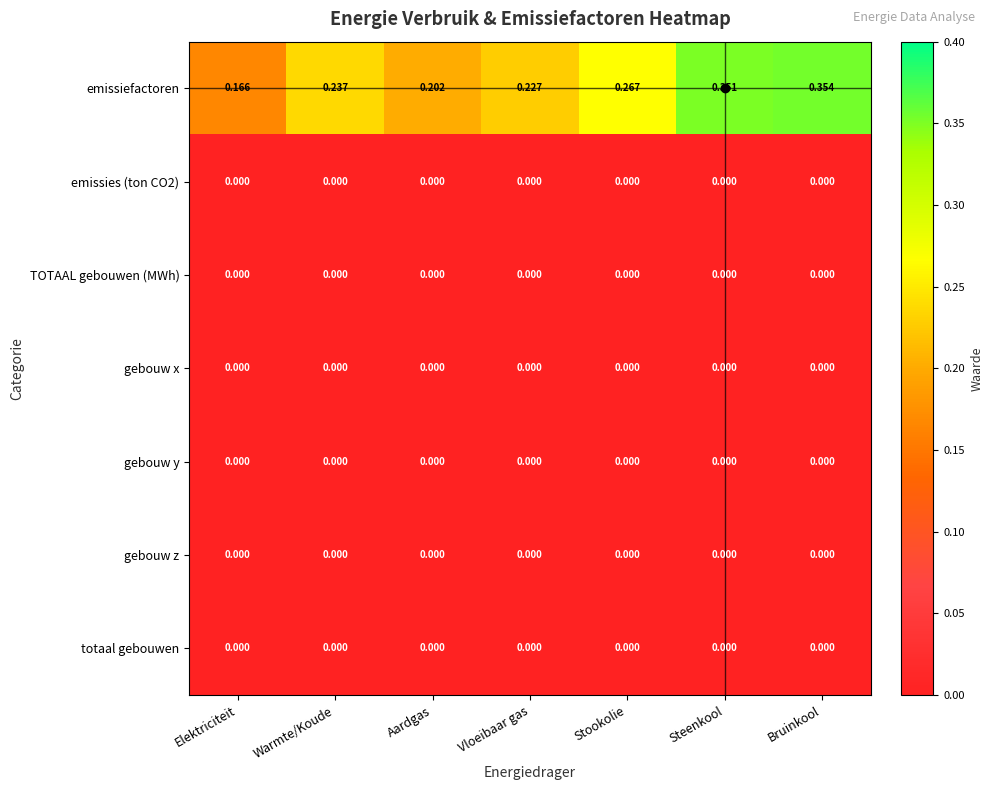

Which series has the largest total across all categories?

emissiefactoren